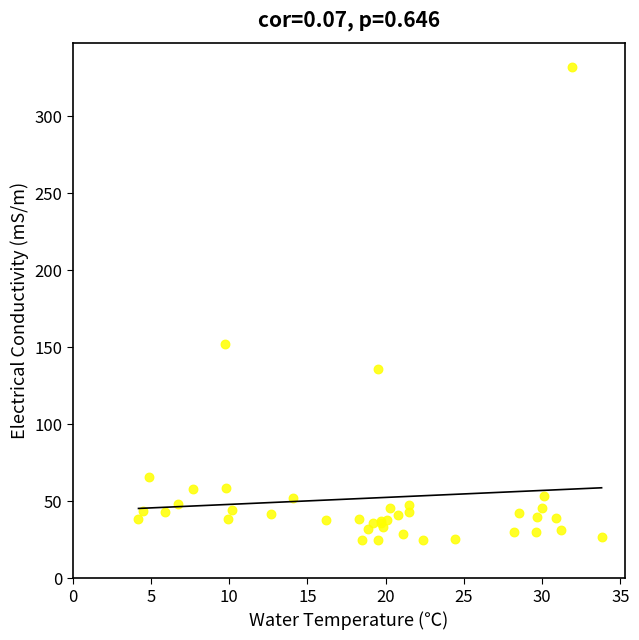

What Y value in the scatter plot is closest to 178?

152.0